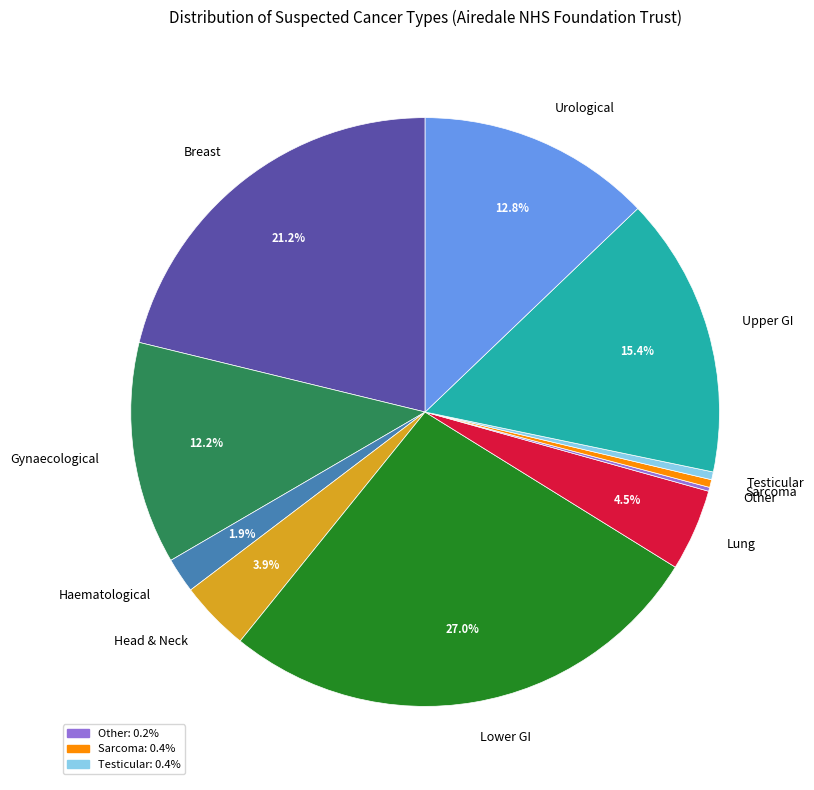

Which category has the biggest portion of the pie?

Lower GI